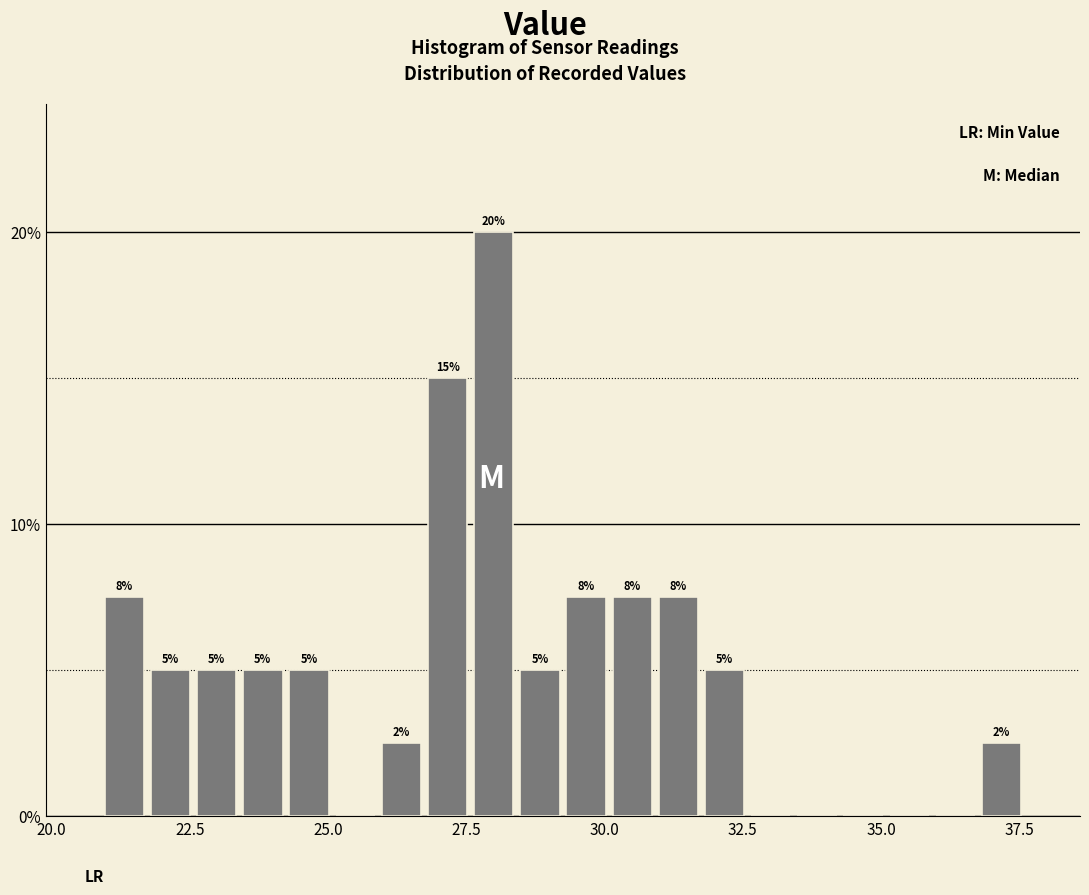

Read against the x-axis, roughly where is the centre of the tallest bar?

28.0